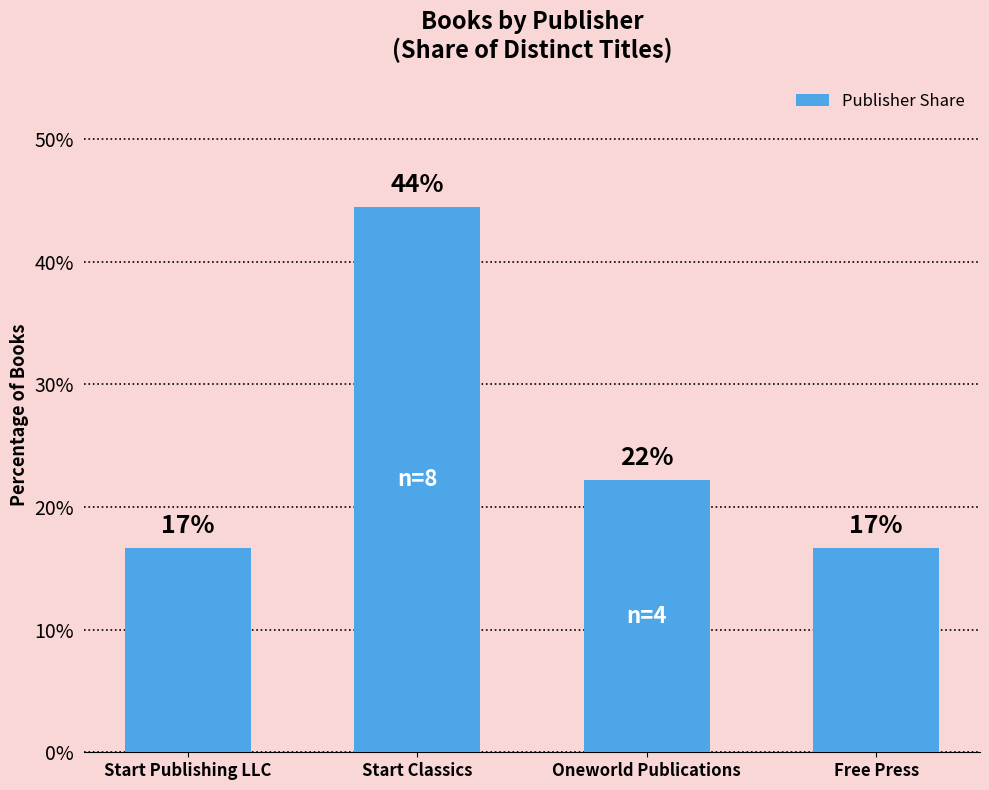

Rank the categories by value from lowest to highest.

Start Publishing LLC, Free Press, Oneworld Publications, Start Classics